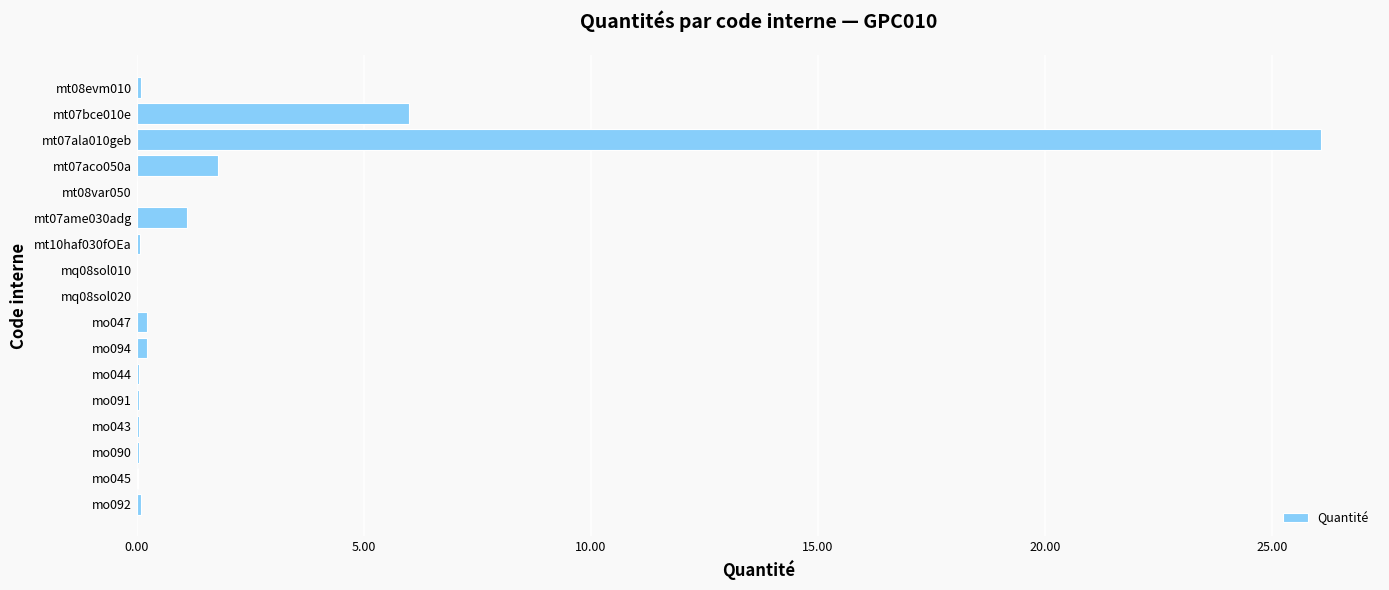

What is the sum of all values?

36.0